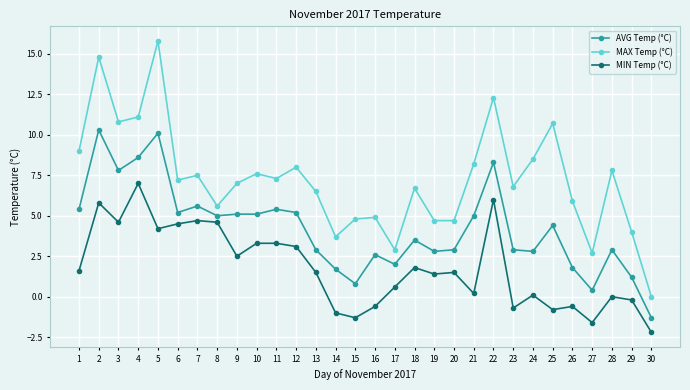

Rank the series by their maximum value, from lowest to highest.

MIN Temp (°C), AVG Temp (°C), MAX Temp (°C)